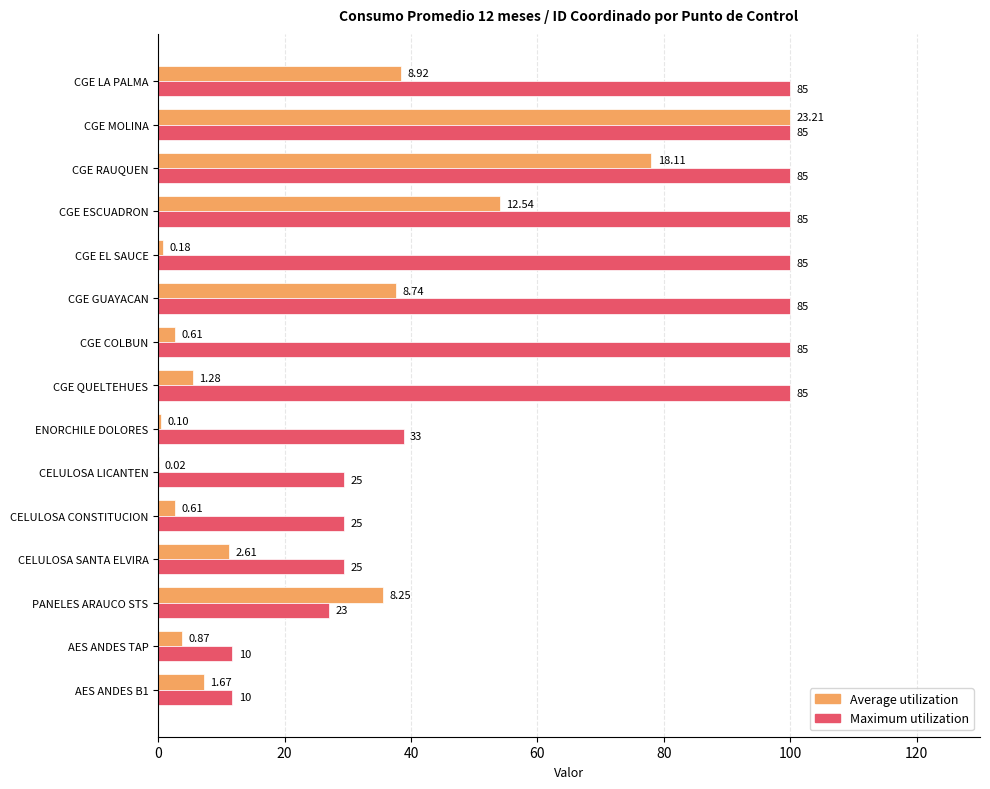

What are all the series names shown in the legend?

Average utilization, Maximum utilization